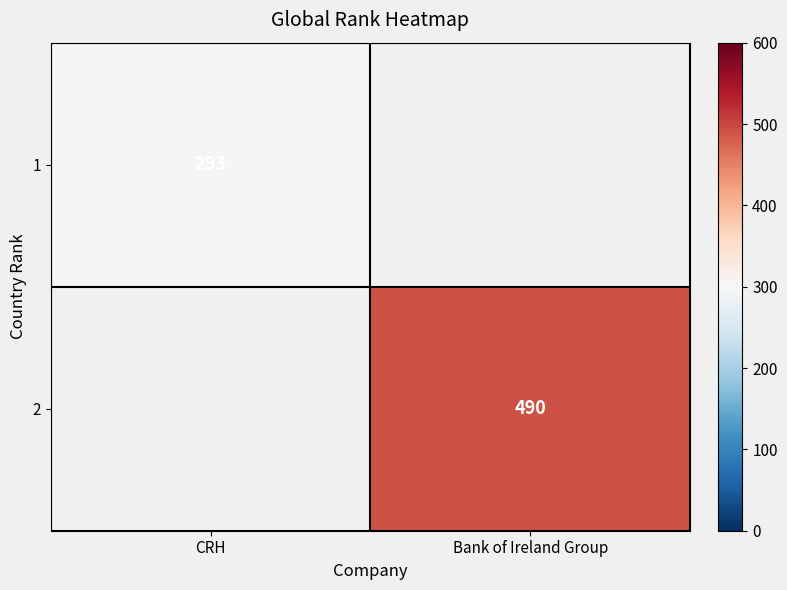

The value of 2 at Bank of Ireland Group is 139. True or false?

False